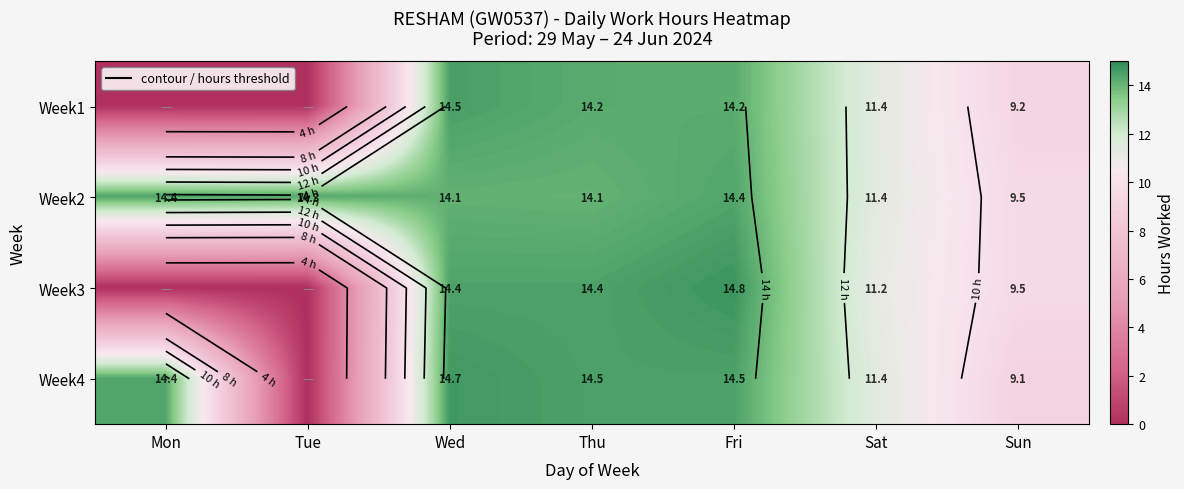

List the series in order of their peak value, lowest first.

Week2, Week1, Week4, Week3